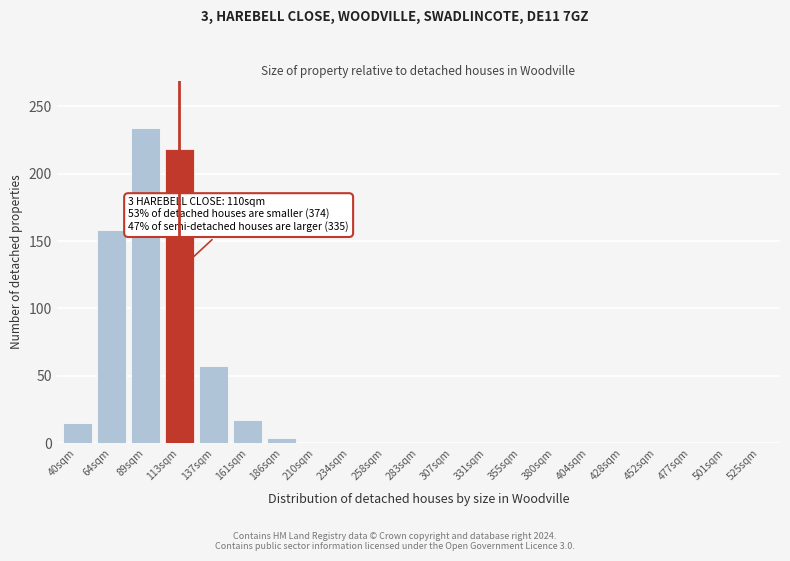

Reading right to left, list all the values displayed in this chart.

525sqm=0	501sqm=0	477sqm=0	452sqm=0	428sqm=0	404sqm=0	380sqm=0	355sqm=0	331sqm=0	307sqm=0	283sqm=0	258sqm=0	234sqm=0	210sqm=0	186sqm=4	161sqm=17	137sqm=57	113sqm=218	89sqm=234	64sqm=158	40sqm=15